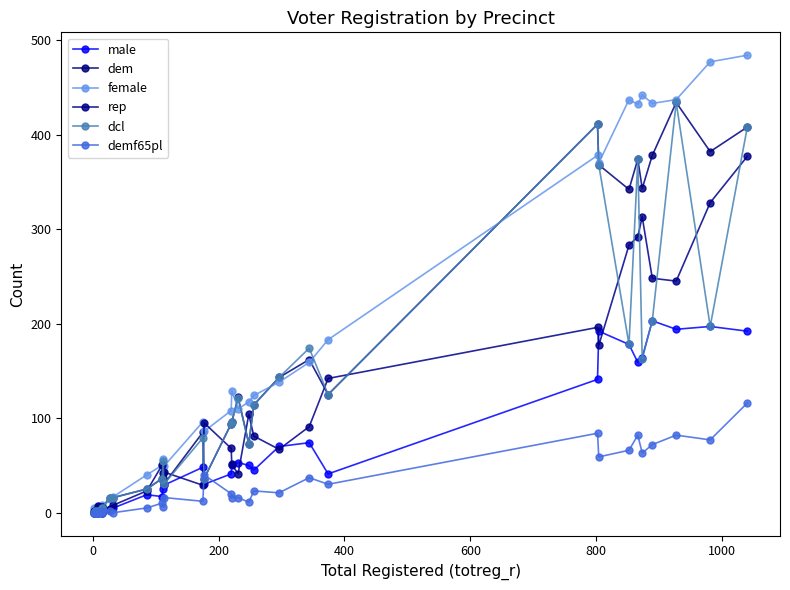

Reading left to right, list all the values displayed in this chart.

male: 0	0	0	0	0	1	2	0	3	3	5	19	17	25	29	48	30	41	50	53	50	45	70	74	41	141	192	178	159	164	203	194	197	192
dem: 0	2	2	0	0	2	4	5	5	16	16	25	36	42	30	85	36	94	96	122	73	114	143	162	125	411	368	342	374	343	378	434	382	408
female: 5	1	3	5	7	3	8	3	5	14	17	40	50	57	49	96	86	108	129	110	117	124	138	159	183	378	370	437	432	442	433	437	477	484
rep: 2	1	0	0	7	5	6	0	6	4	8	23	50	37	43	29	95	68	51	41	104	81	67	91	142	196	177	283	292	313	248	245	328	377
dcl: 0	2	2	0	0	2	4	5	5	16	16	25	36	55	30	79	36	94	96	121	73	114	143	174	125	411	368	178	374	163	203	434	197	408
demf65pl: 0	0	0	0	0	1	1	0	2	2	0	5	10	6	16	12	40	20	16	16	11	23	21	37	30	84	59	66	82	63	72	82	77	116